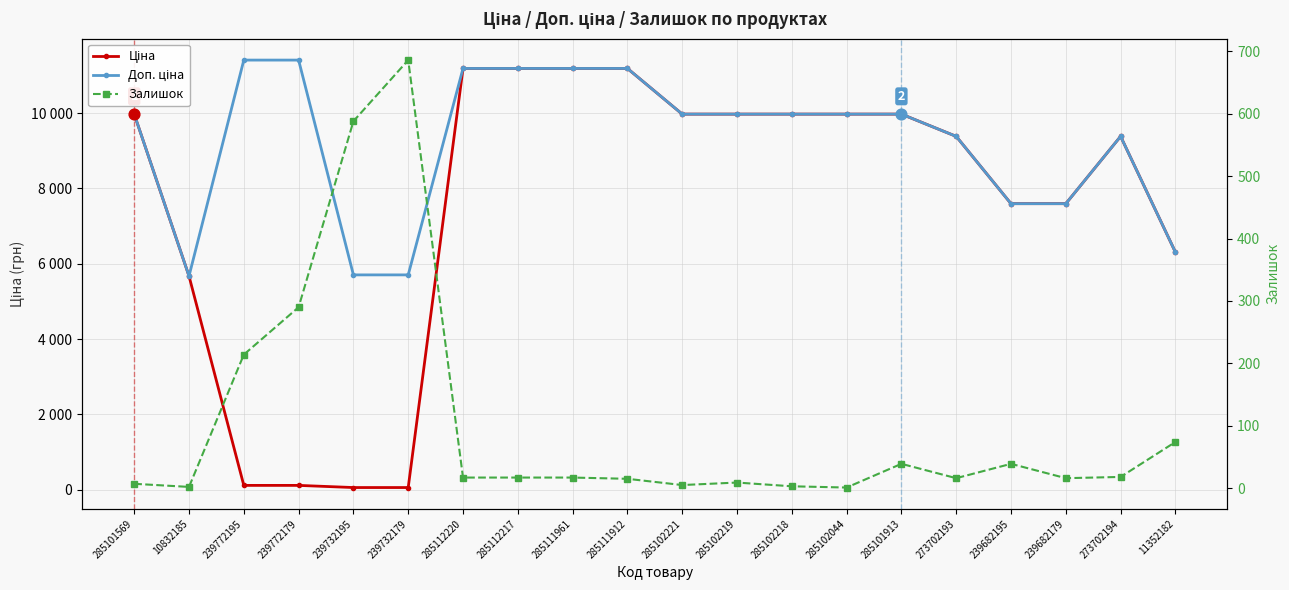

Which series has the largest Y range (max minus min)?

Ціна